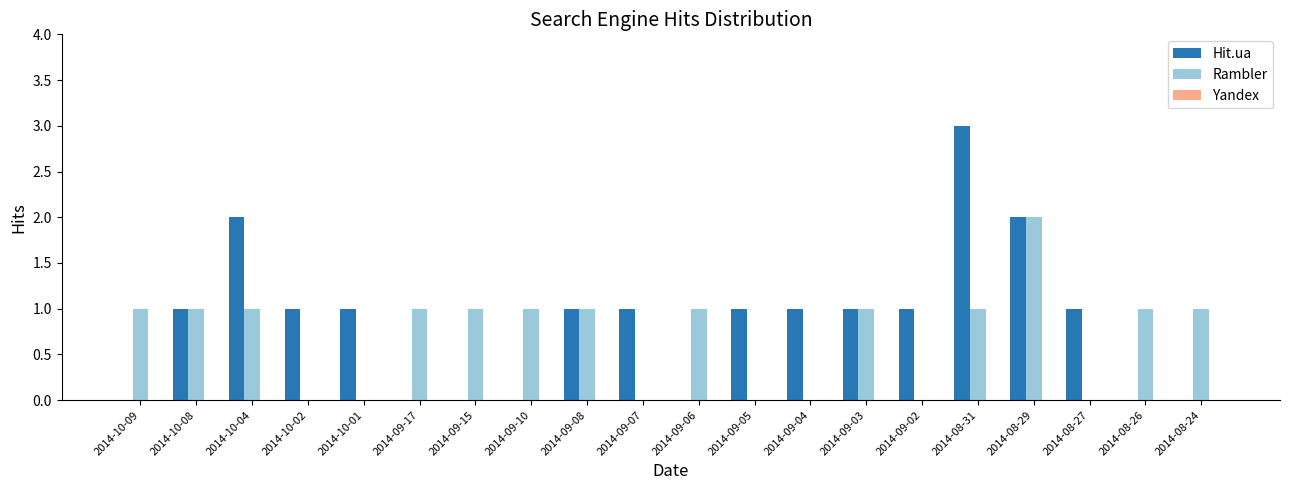

The value of Rambler at 2014-08-29 is 1. True or false?

False